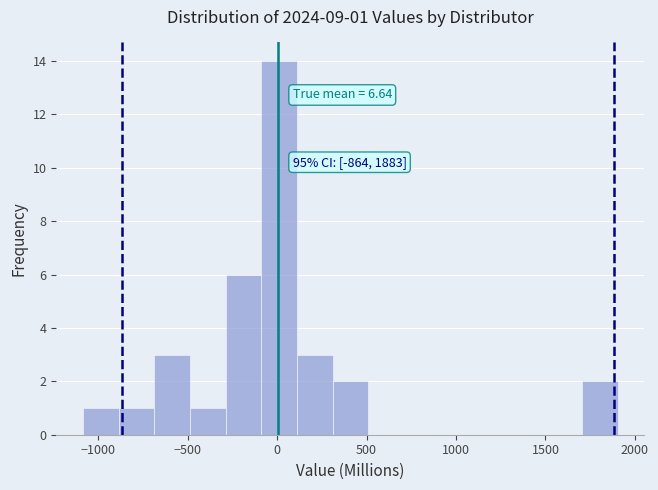

Around what value on the x-axis is the tallest bar? Give the approximate position of its centre, as read against the axis.

0